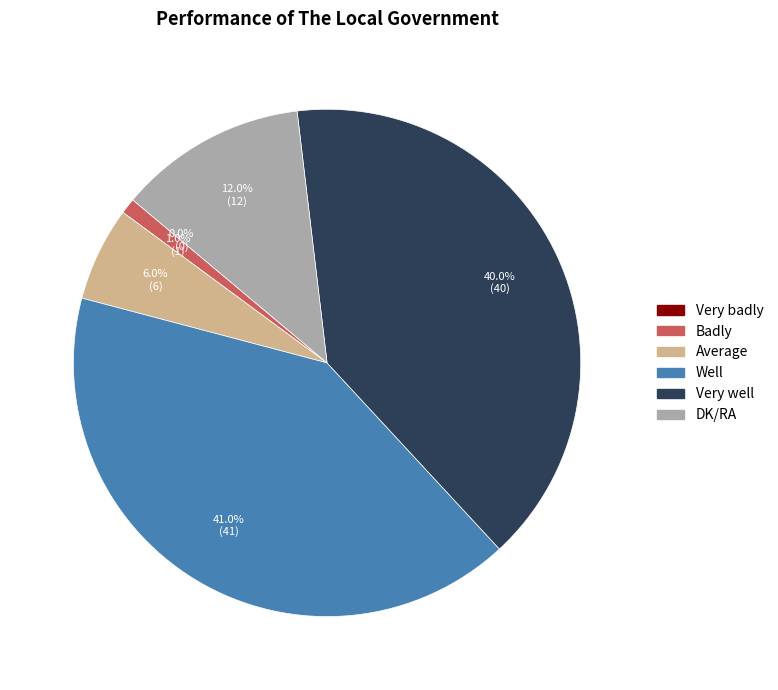

How many segments does this pie chart have?

6